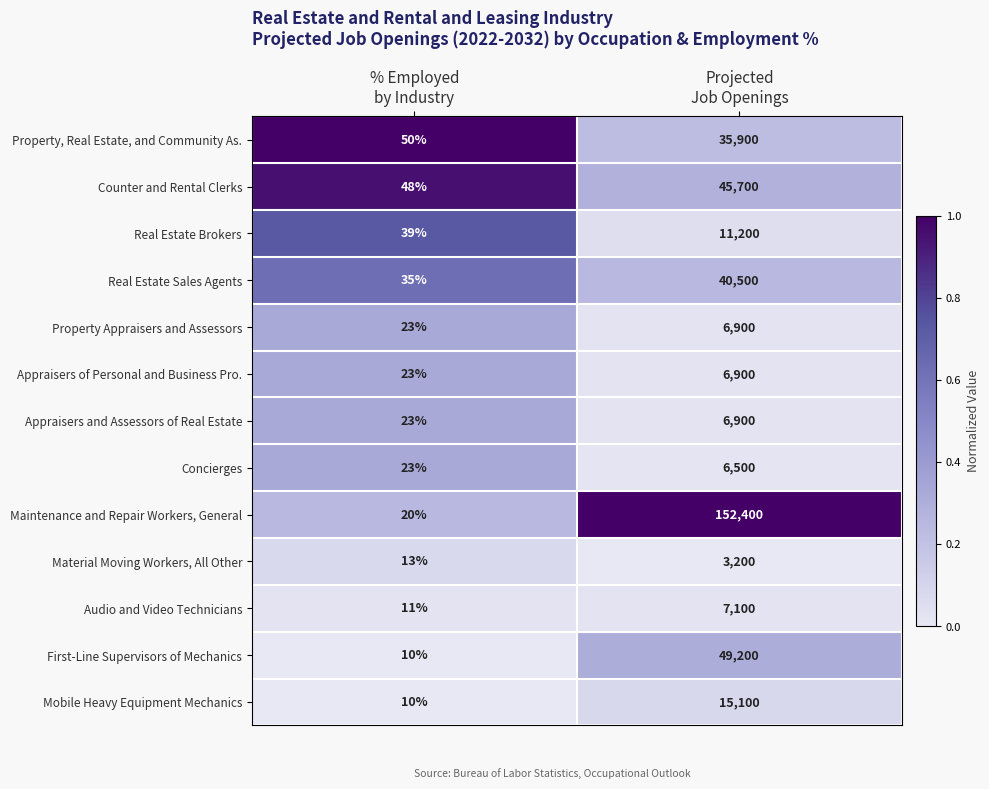

What is the difference between the maximum and minimum values in the Real Estate Sales Agents series?

40465